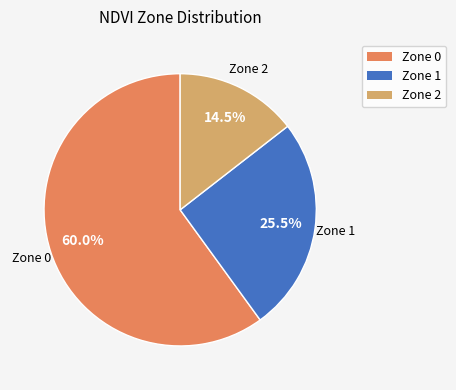

To the nearest percent, what is the difference between the largest and smallest slice percentages?

46%